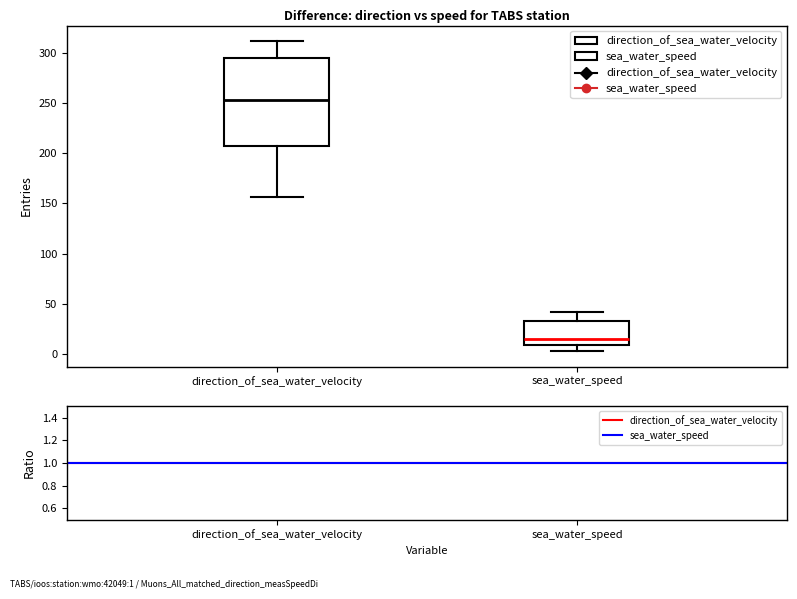

Comparing the boxes themselves (not the whiskers), which one is the tallest?

direction_of_sea_water_velocity